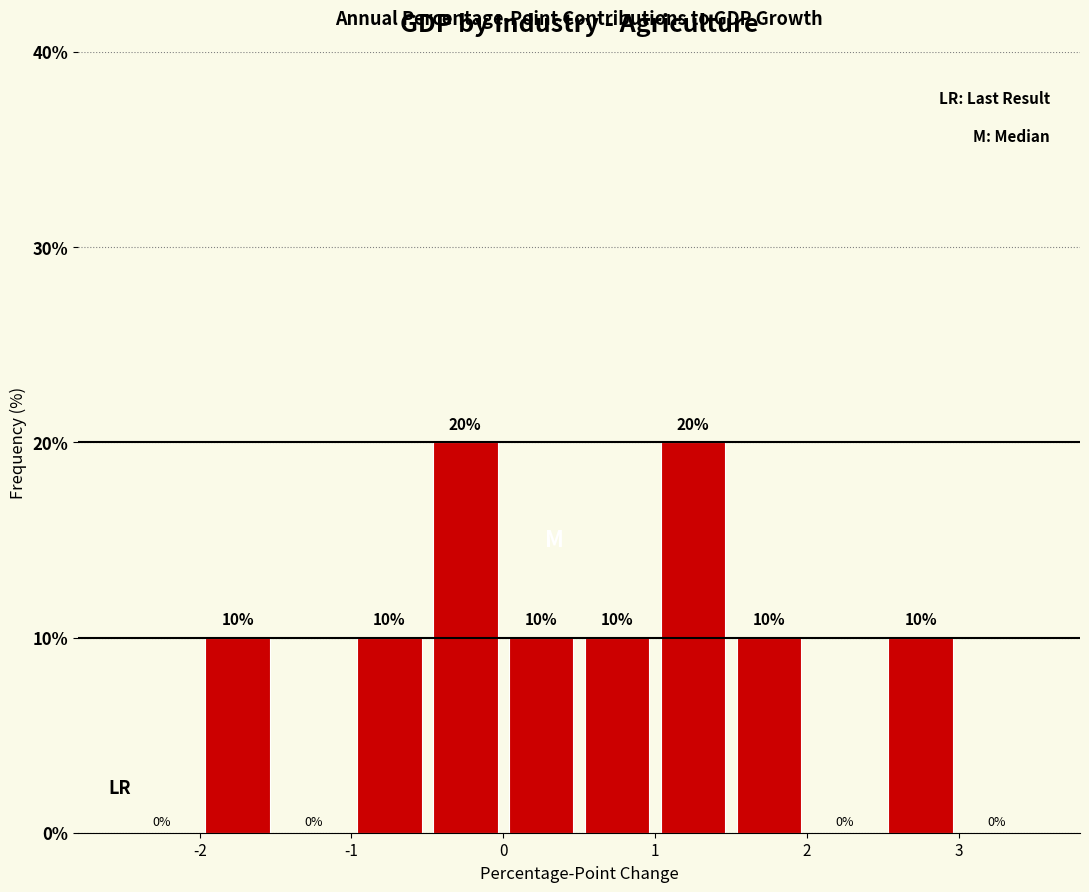

Reading left to right, list every bar in this chart as the range it spans on the x-axis followed by its height.

-2.5 to -2.0: 0
-2.0 to -1.5: 10
-1.5 to -1.0: 0
-1.0 to -0.5: 10
-0.5 to 0.0: 20
0.0 to 0.5: 10
0.5 to 1.0: 10
1.0 to 1.5: 20
1.5 to 2.0: 10
2.0 to 2.5: 0
2.5 to 3.0: 10
3.0 to 3.5: 0